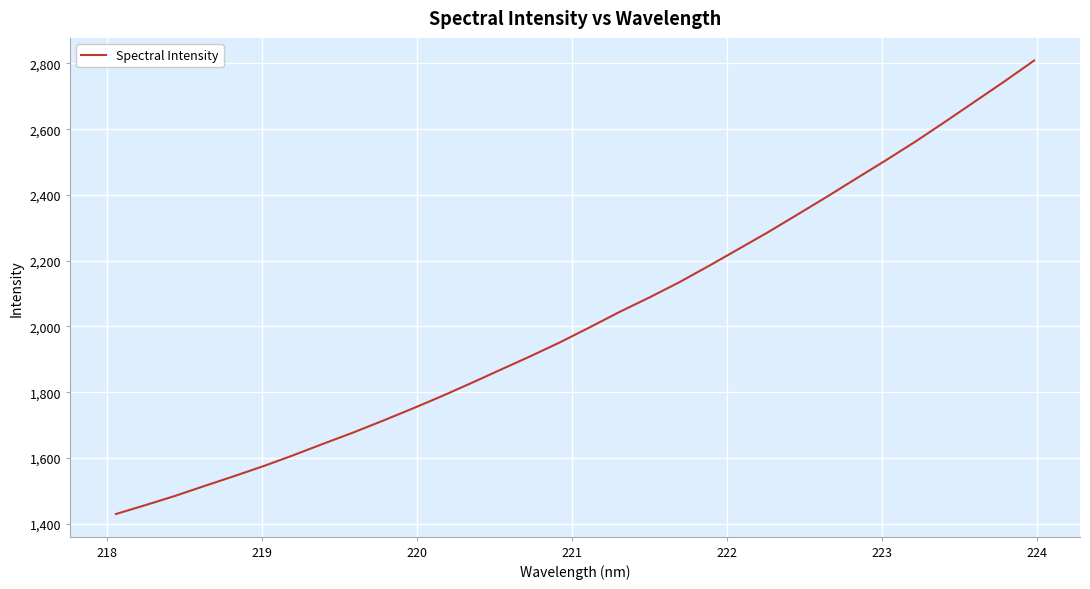

What is the smallest value displayed?

1429.4